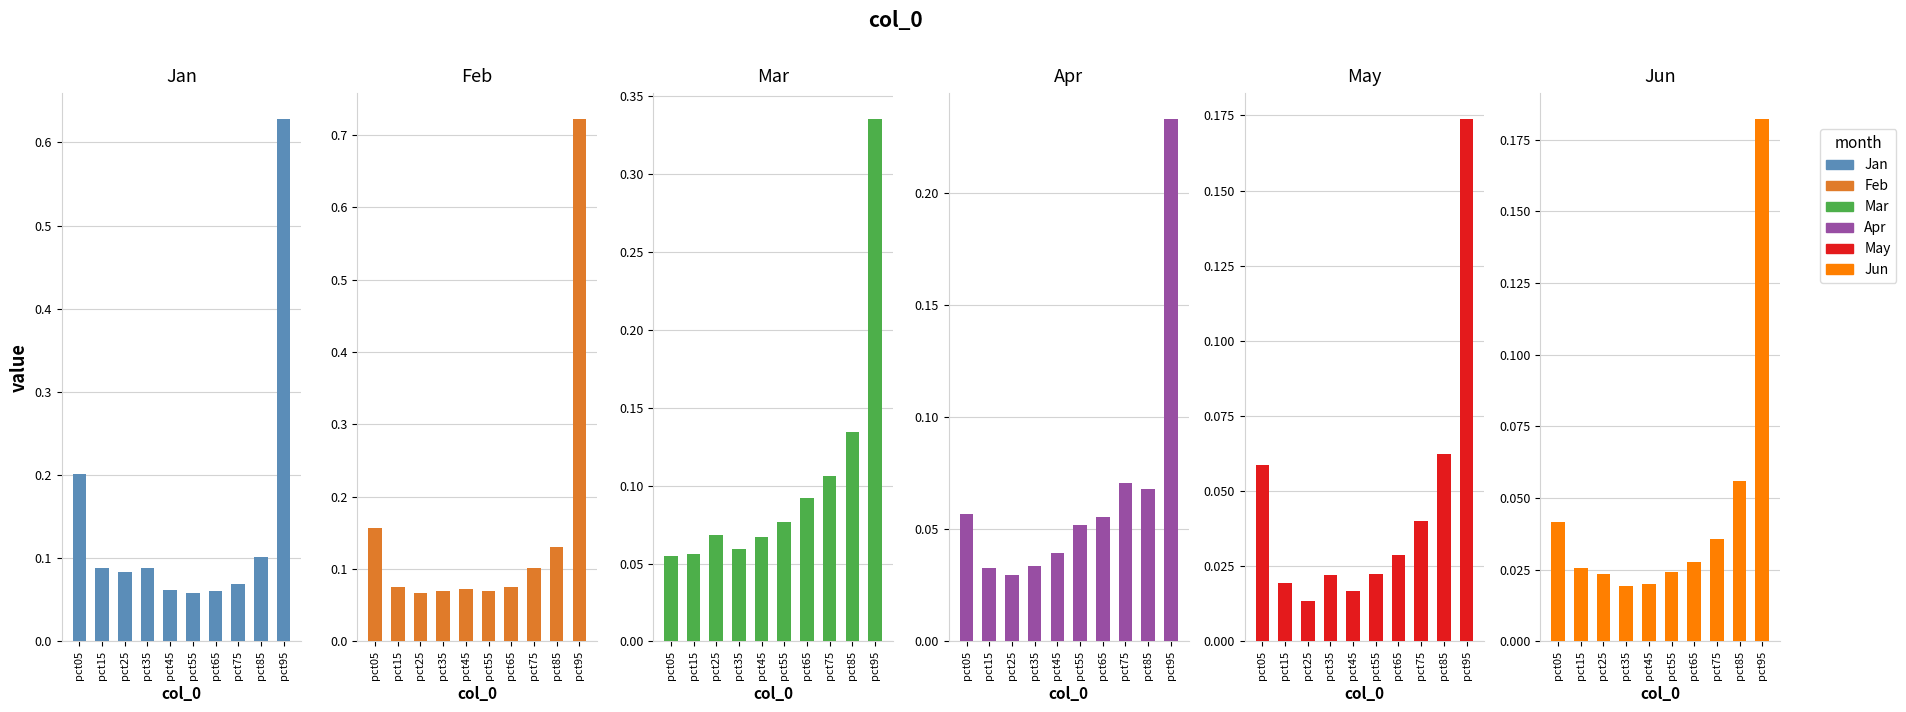

Which label corresponds to the largest value in the chart?

pct95